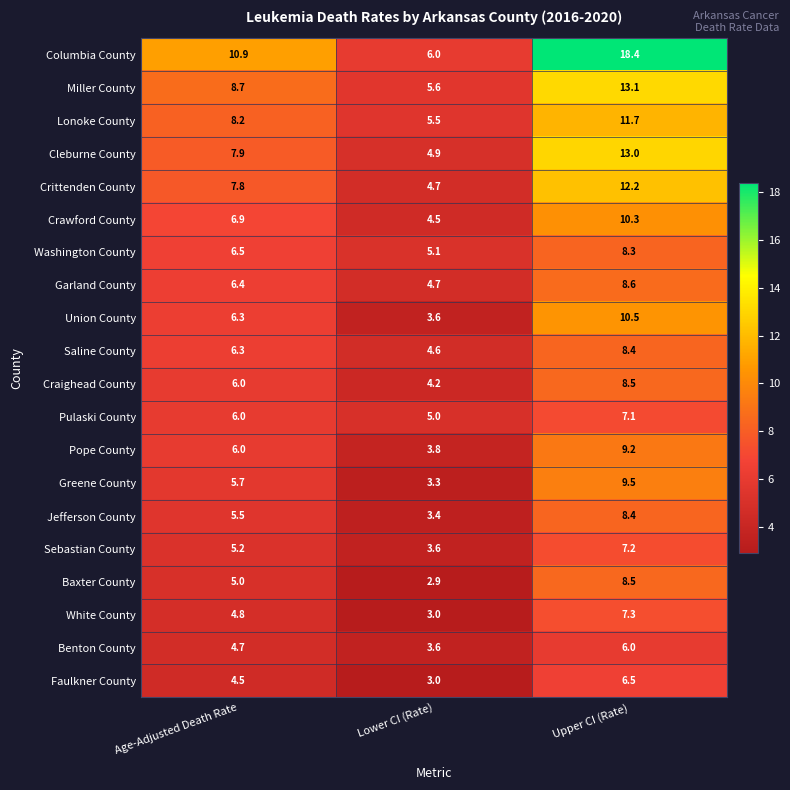

Which series has the largest total across all categories?

Columbia County